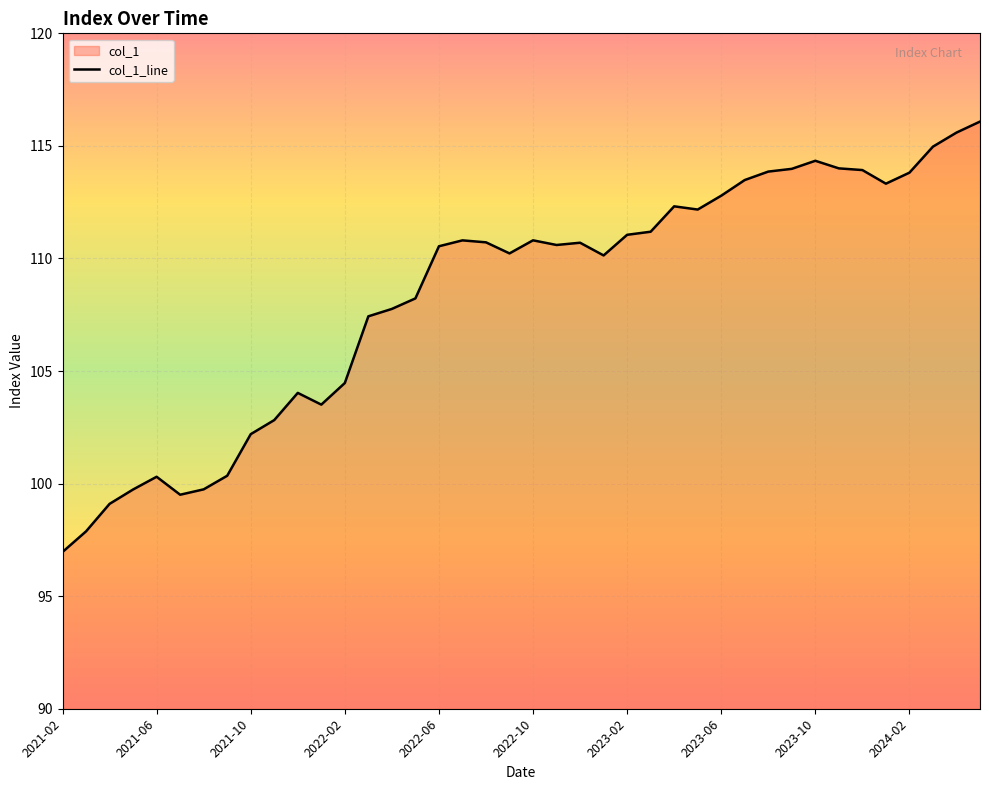

What is the difference between the maximum and minimum values?

19.1